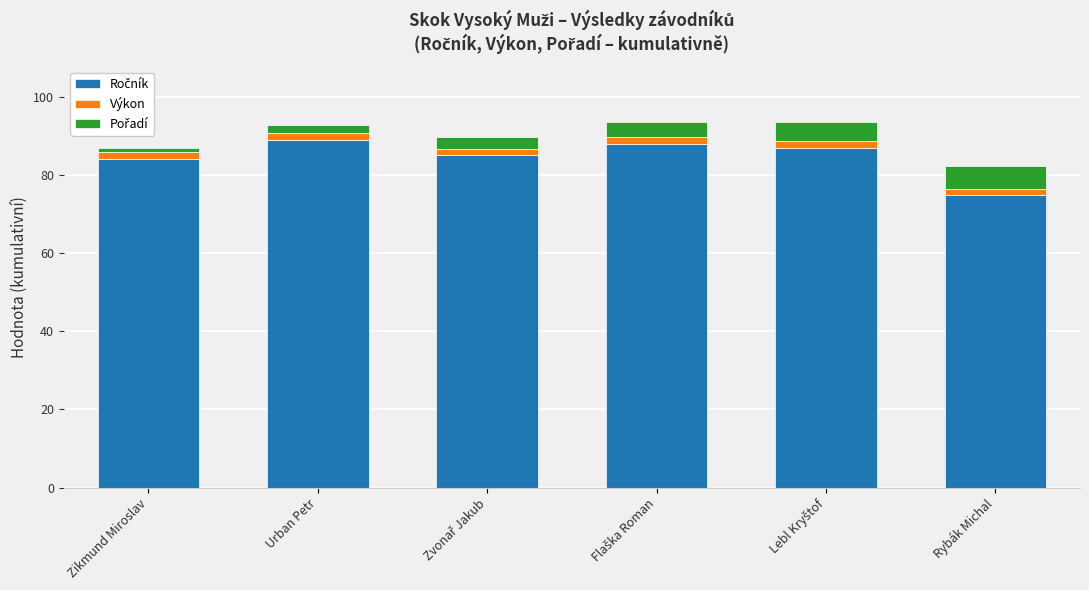

What is the label of the 6th bar from the left?

Rybák Michal